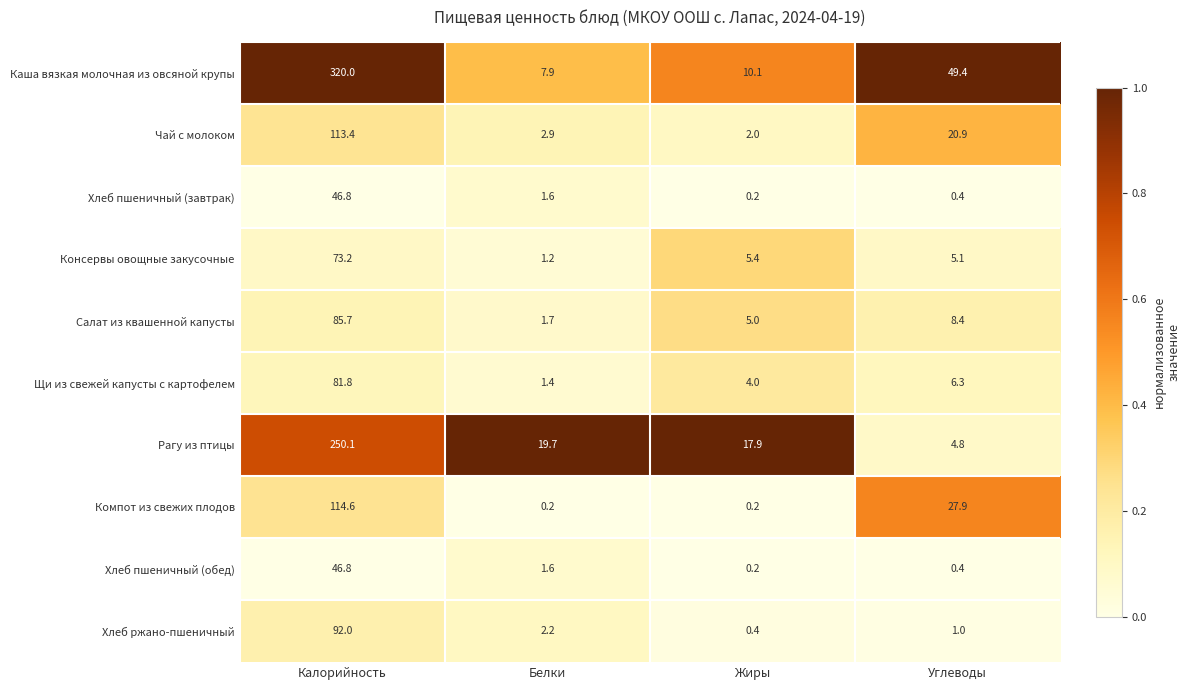

What is the total value across all series at Белки?

40.4